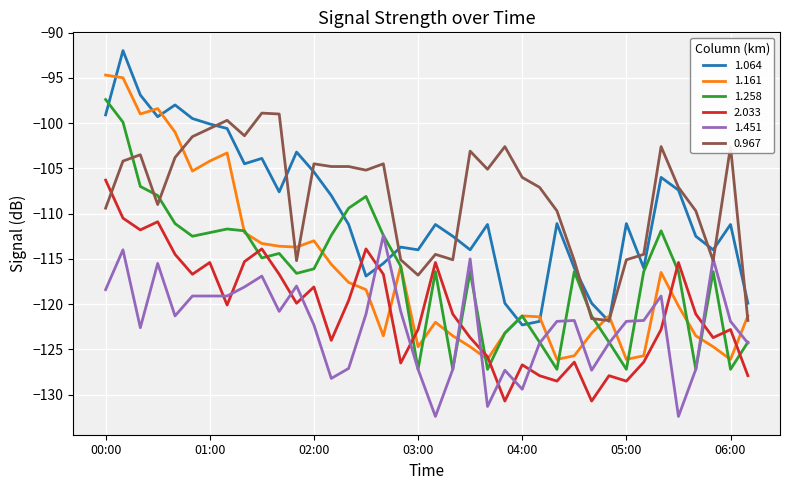

What is the minimum value for 1.258?

-127.2